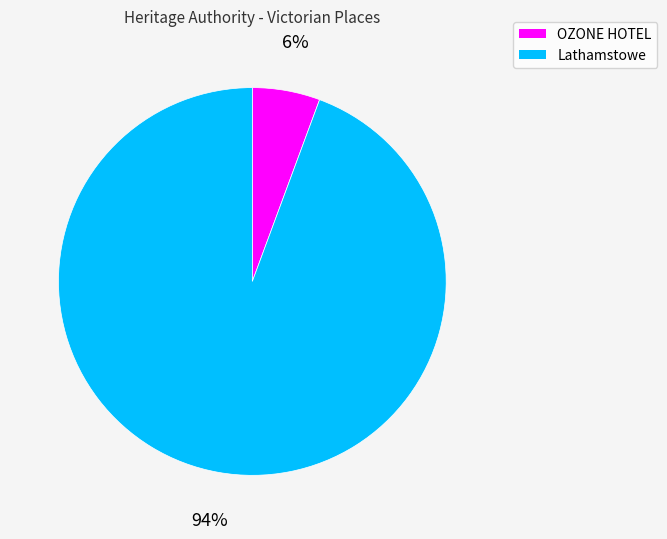

To the nearest percent, what percentage of the pie is Lathamstowe?

94%